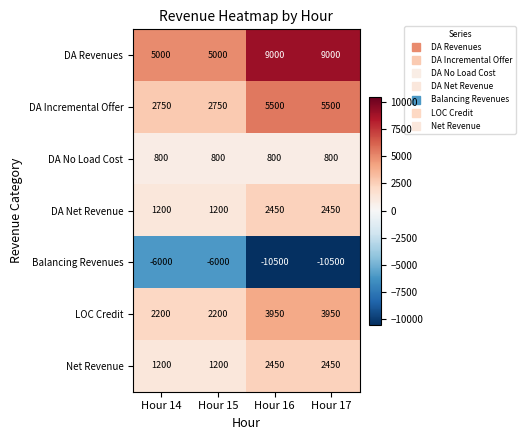

What is the sum of the DA No Load Cost values at Hour 14 and Hour 17?

1600